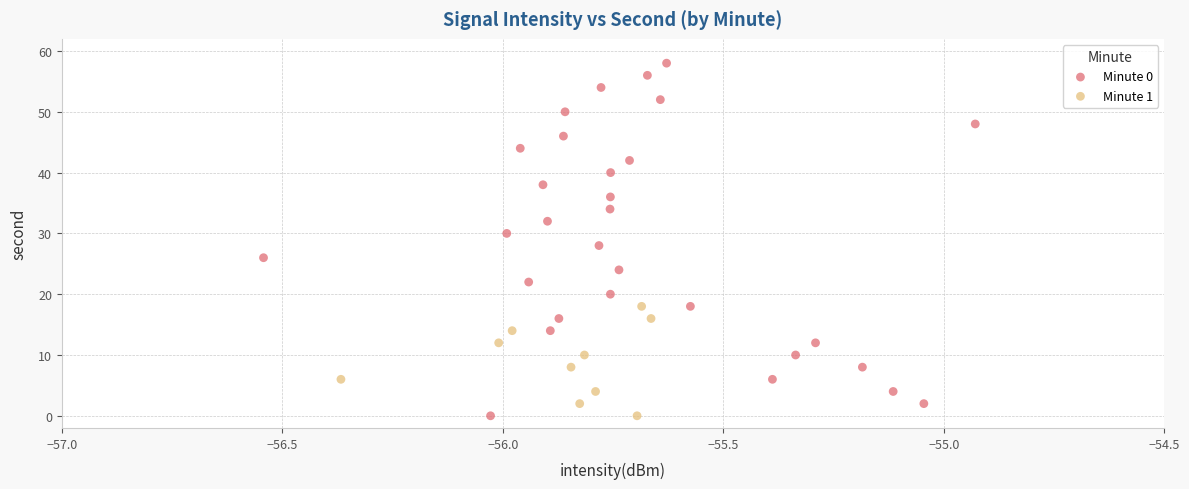

Which series contains the highest Y value?

Minute 0